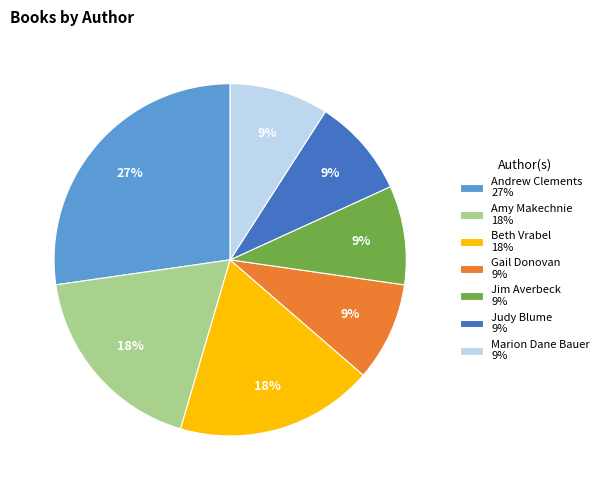

Do Jim Averbeck 9% and Marion Dane Bauer 9% together represent more than half of the pie?

No